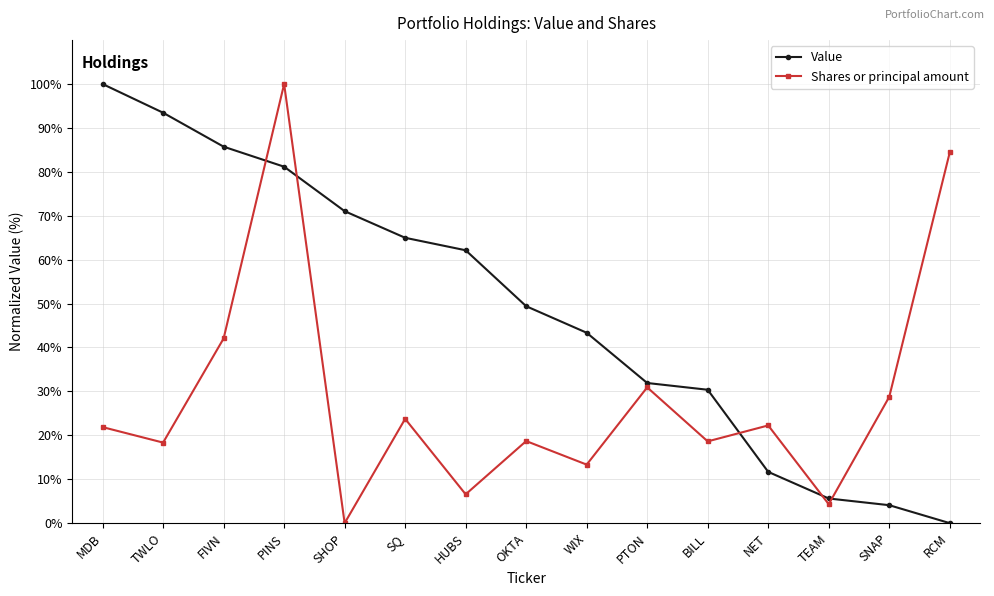

True or false: Value has more than 0 points higher than both neighbors.

False